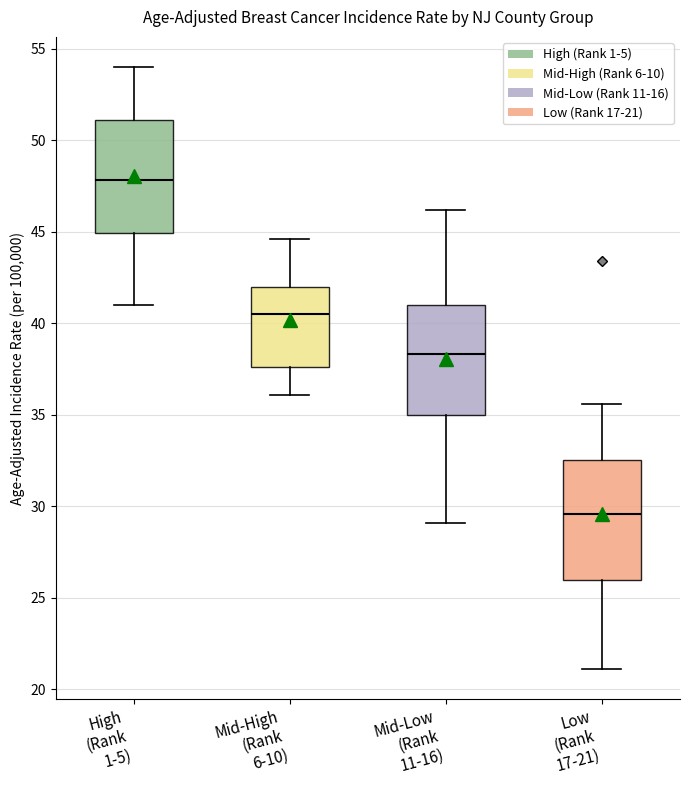

Where does the median line of the box for High (Rank 1-5) sit on the y-axis? The values are not printed on the chart, so give them approximately, as read against the axis.

48.0